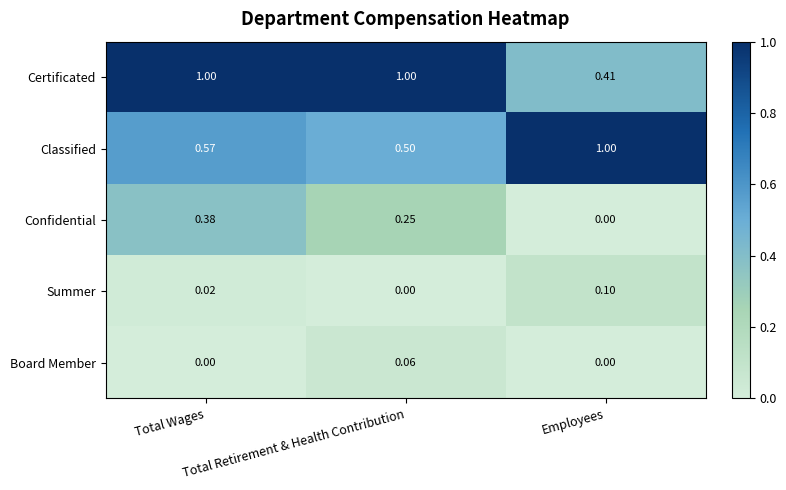

Which series has the largest range (max minus min)?

Certificated